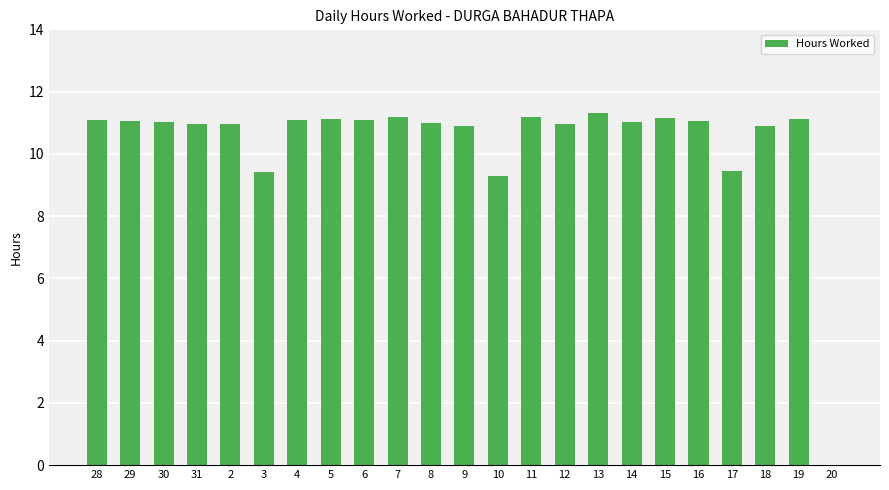

How many positive values are there?

22